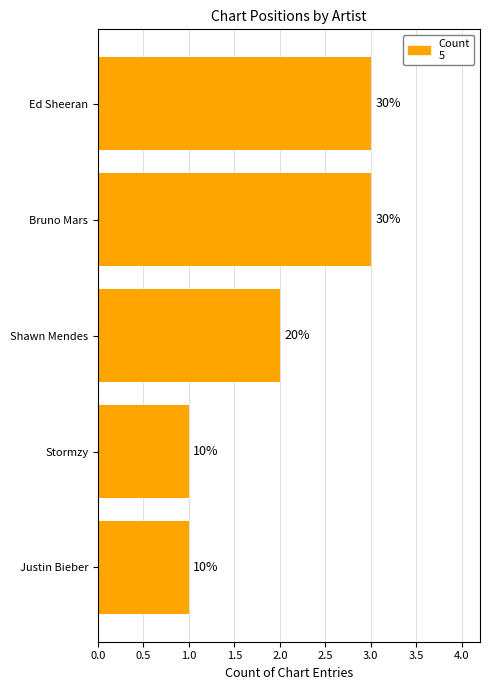

How many bars are there in total?

5